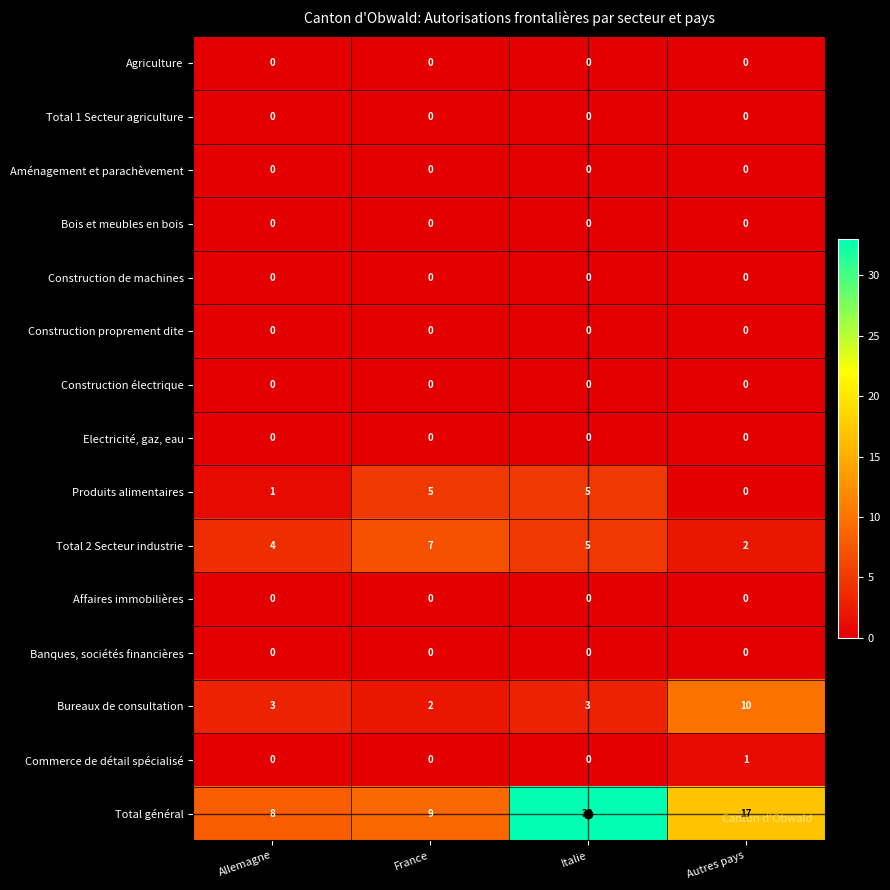

What is the greatest value displayed?

33